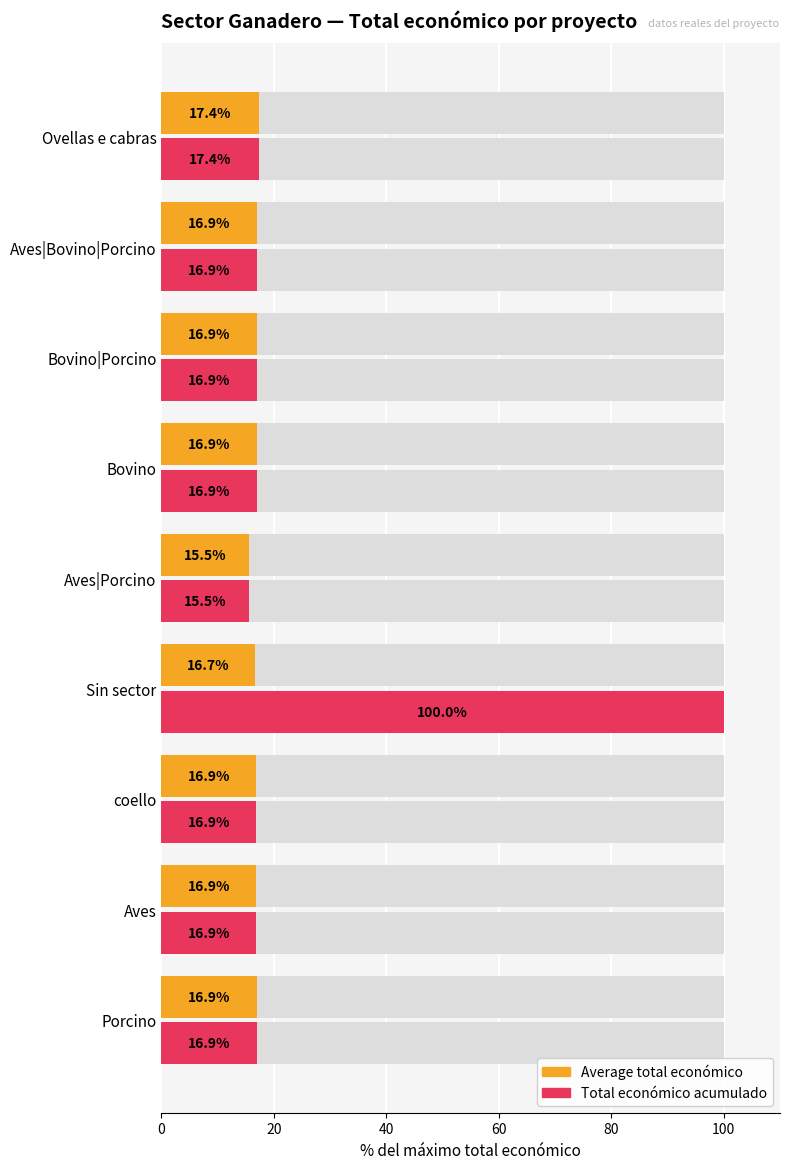

The Total económico acumulado series shows 27.4 at Bovino|Porcino. True or false?

False